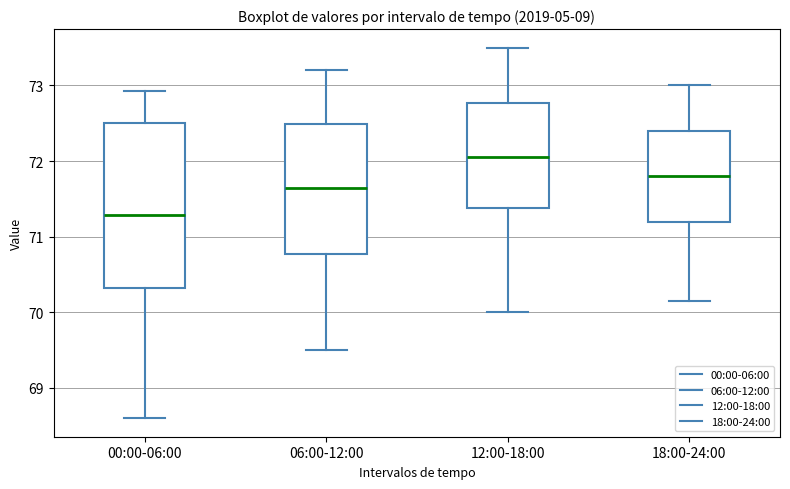

Which box has the highest median line?

12:00-18:00